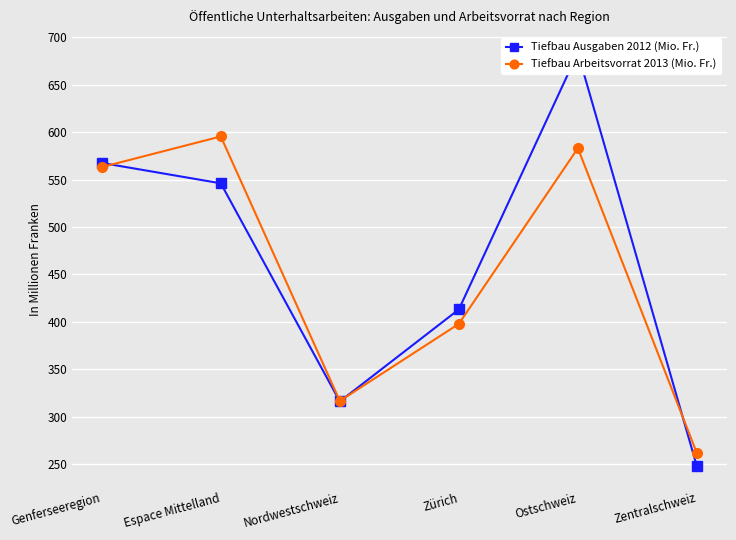

Where is Tiefbau Ausgaben 2012 (Mio. Fr.) nearest to the value 465?

Zürich